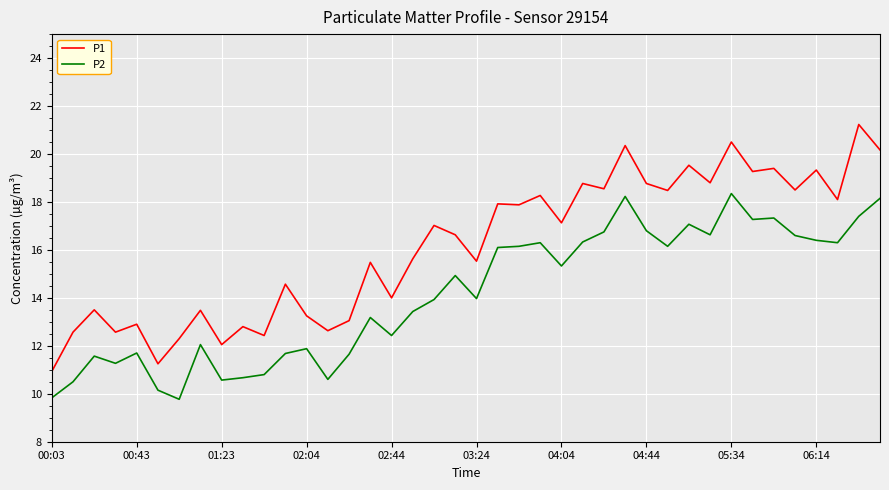

True or false: P2 and P1 cross at least once.

False